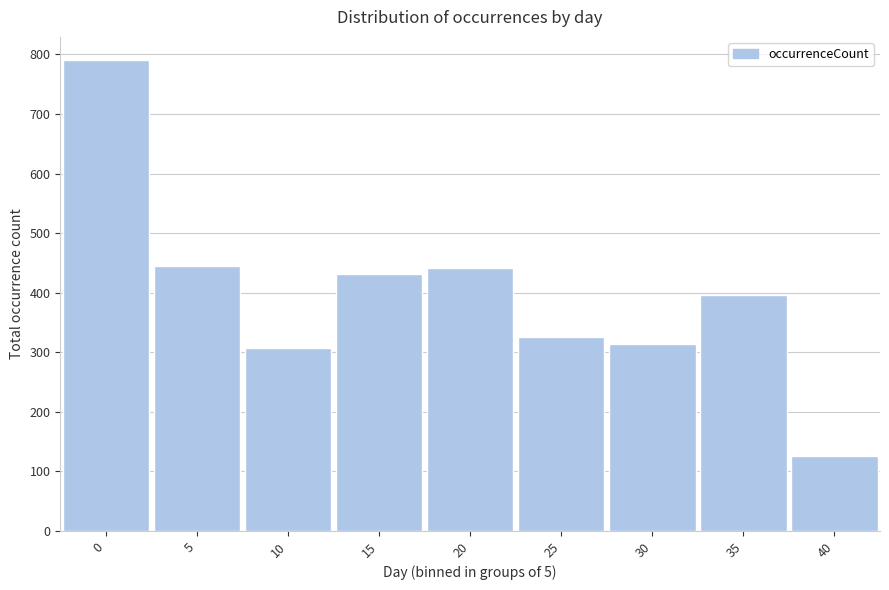

What is the difference between the second highest and minimum values?

319